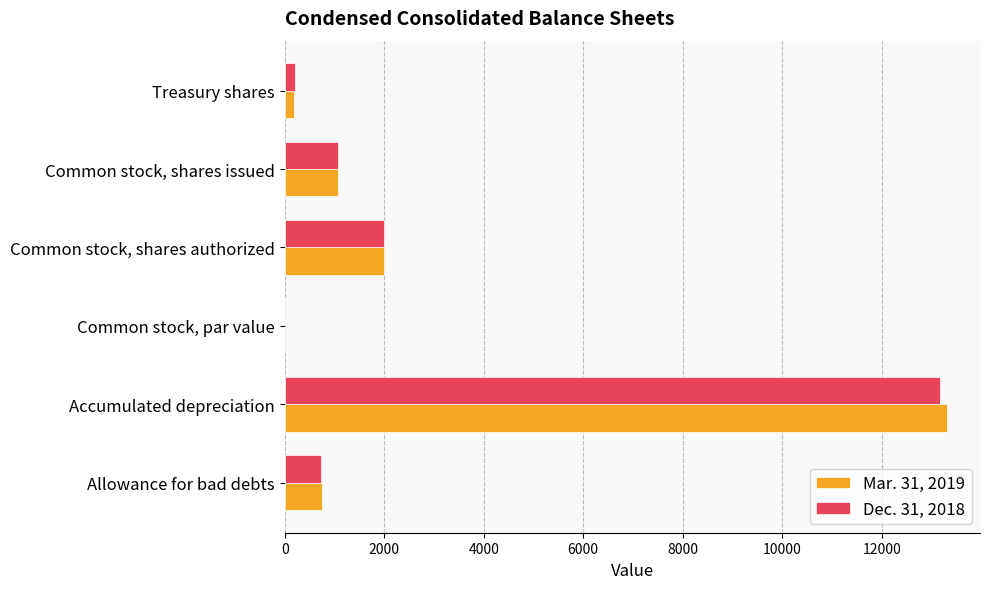

Which category has the highest value in the Mar. 31, 2019 series?

Accumulated depreciation